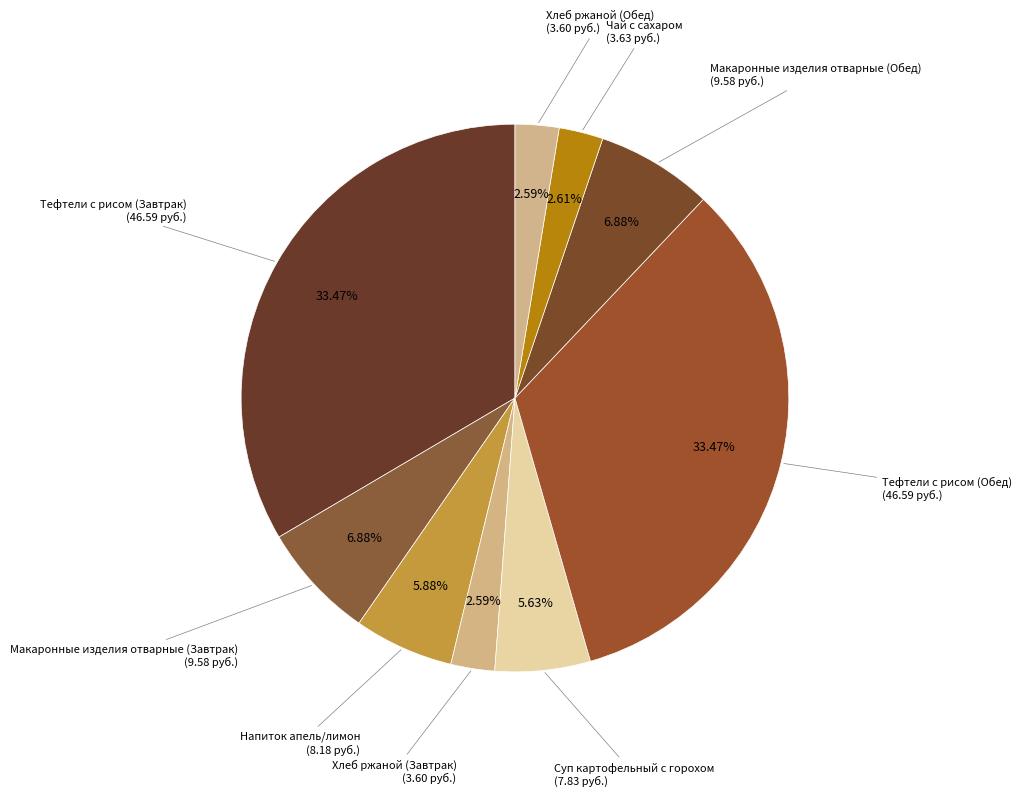

What is the smallest slice in the pie chart?

Хлеб ржаной (Завтрак)